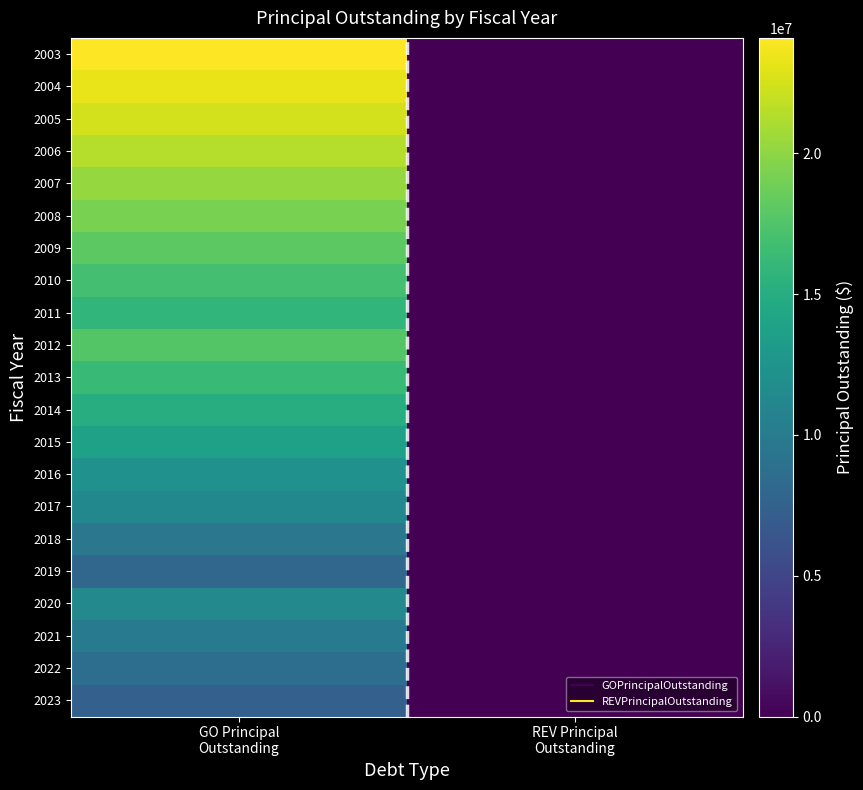

Rank the series by their maximum value, from lowest to highest.

2023, 2019, 2022, 2018, 2021, 2017, 2020, 2016, 2015, 2014, 2011, 2013, 2010, 2012, 2009, 2008, 2007, 2006, 2005, 2004, 2003